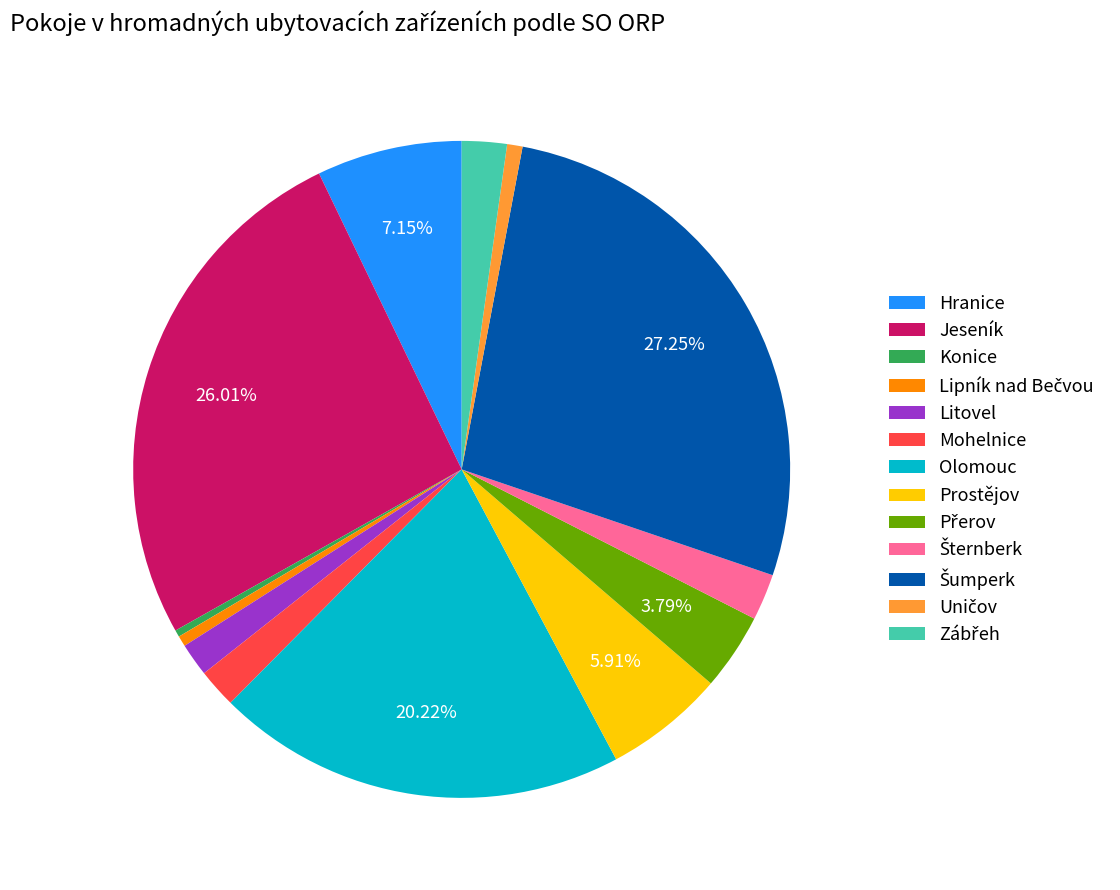

Does any single category account for the majority?

No